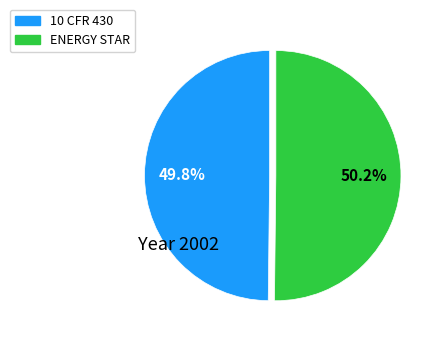

Count the number of slices in the pie.

2